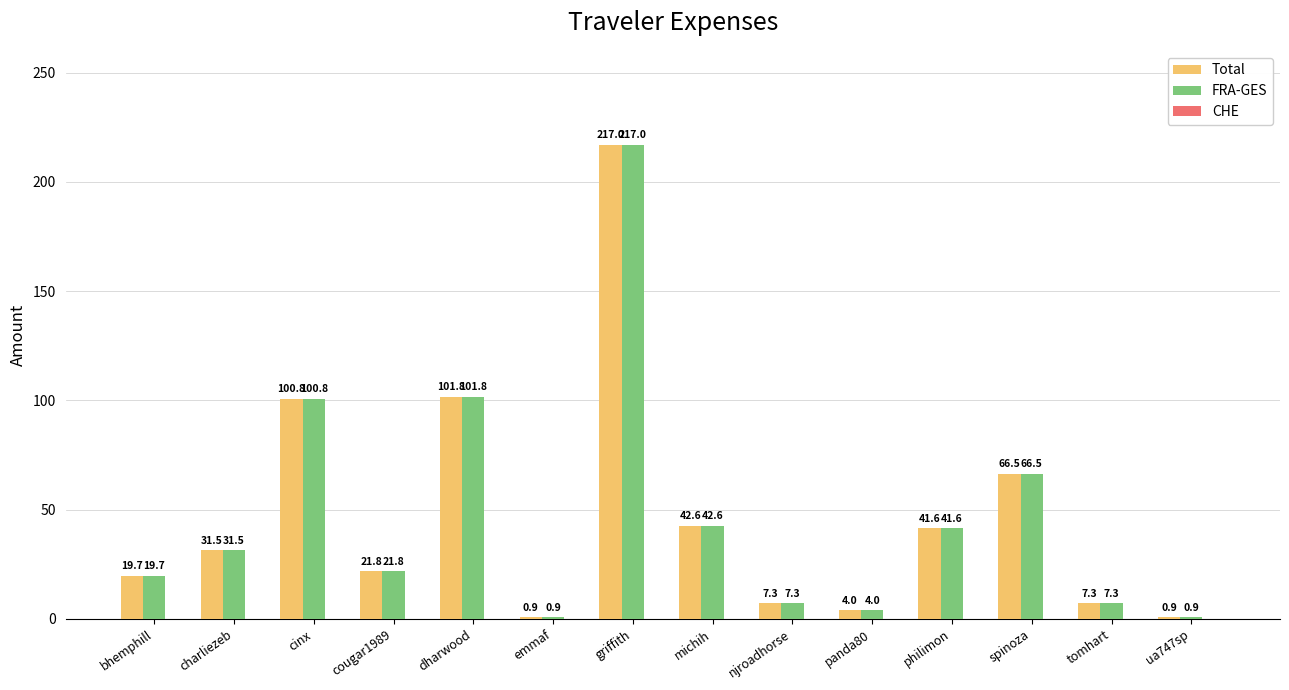

The FRA-GES series shows 42.6 at michih. True or false?

True